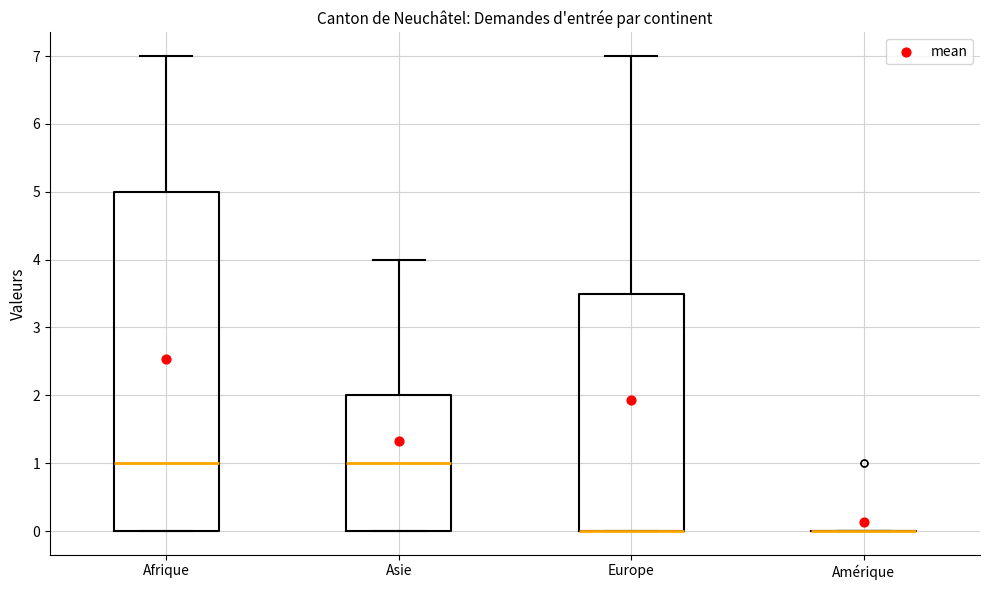

Comparing the boxes themselves (not the whiskers), which one is the tallest?

Afrique